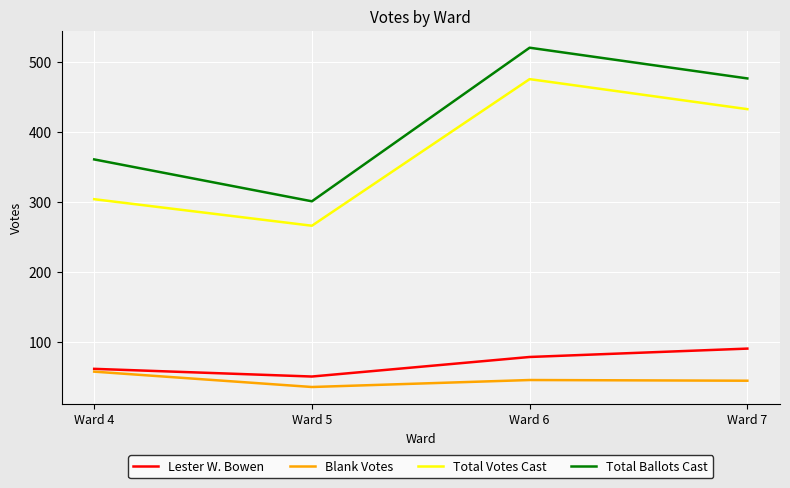

List the series in order of their peak value, lowest first.

Blank Votes, Lester W. Bowen, Total Votes Cast, Total Ballots Cast